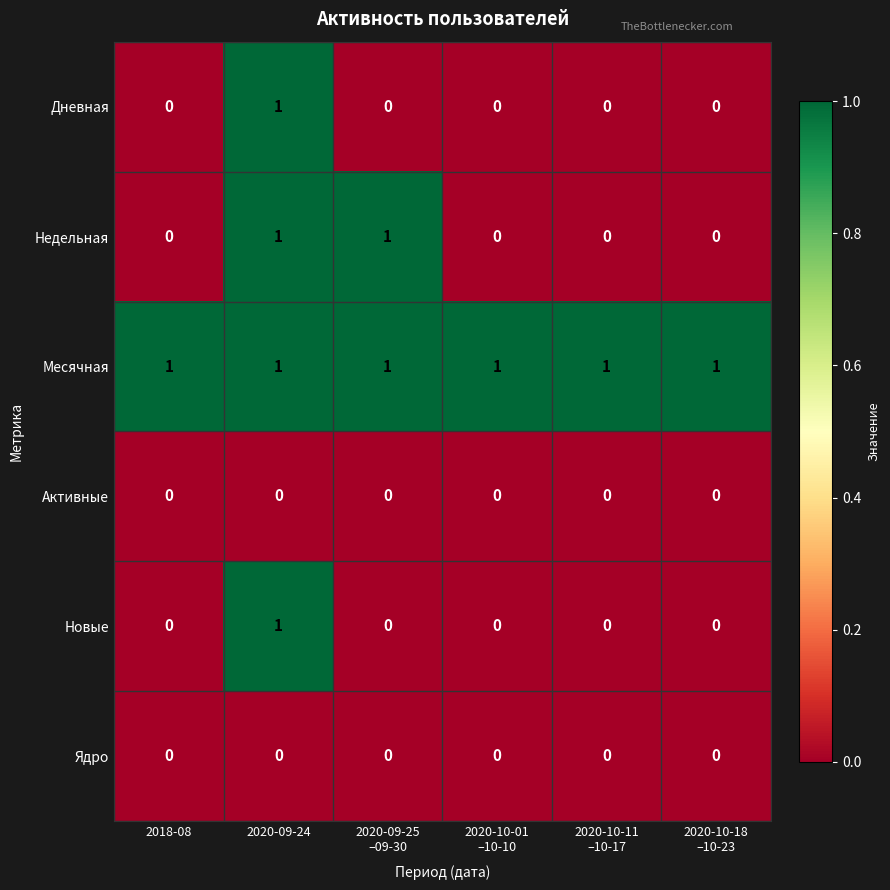

The value of Активные at 2020-09-24 is 0. True or false?

True